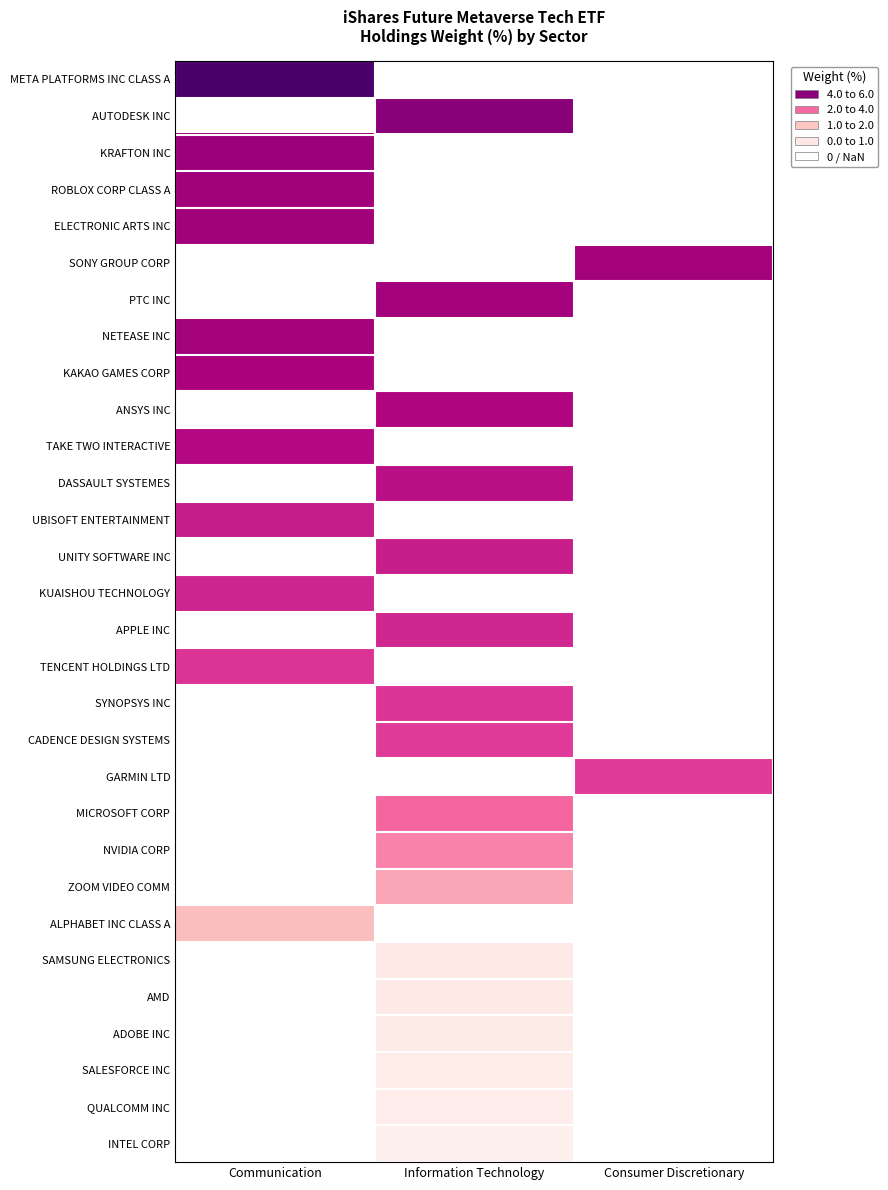

How many values in PTC INC are above zero?

1